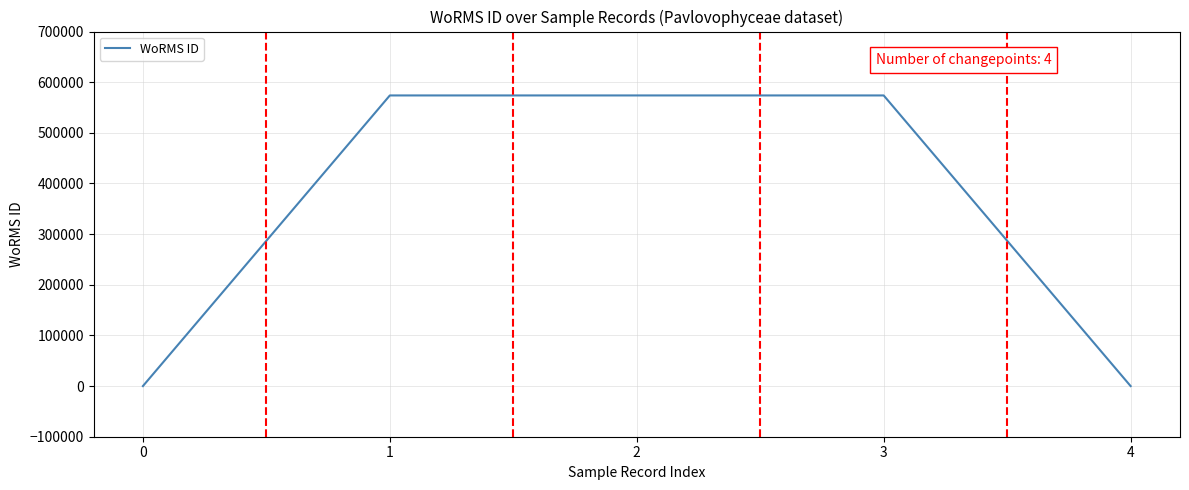

What is the difference between the second highest and minimum values?

573853